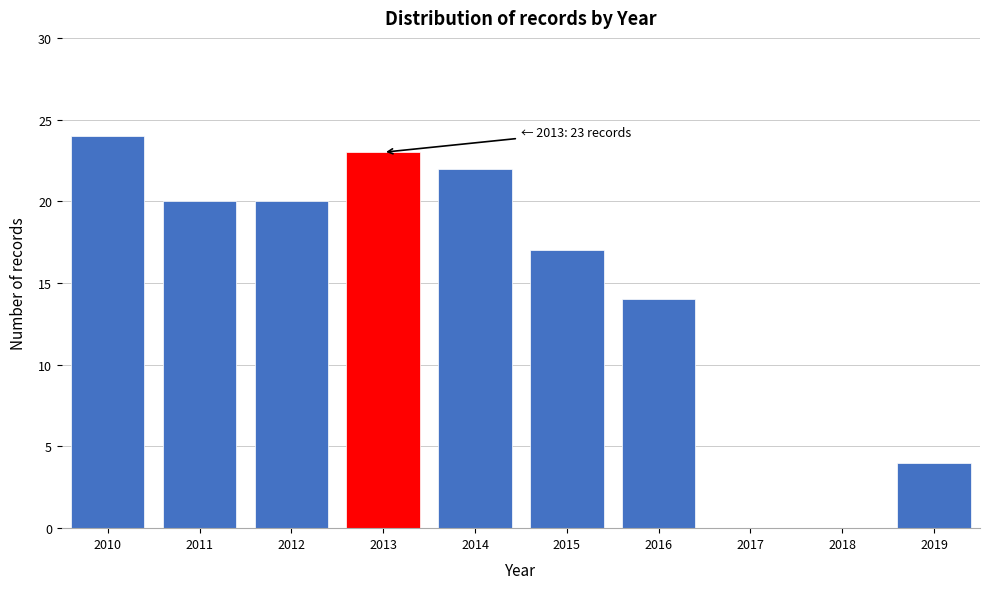

Reading right to left, what are all the values shown in this chart?

2019=4	2018=0	2017=0	2016=14	2015=17	2014=22	2013=23	2012=20	2011=20	2010=24